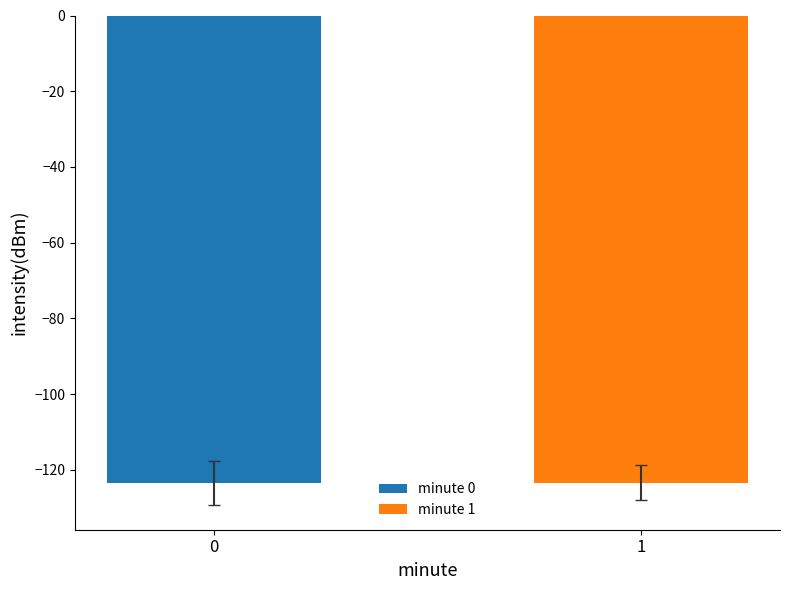

Which series has the widest spread of values?

minute 0